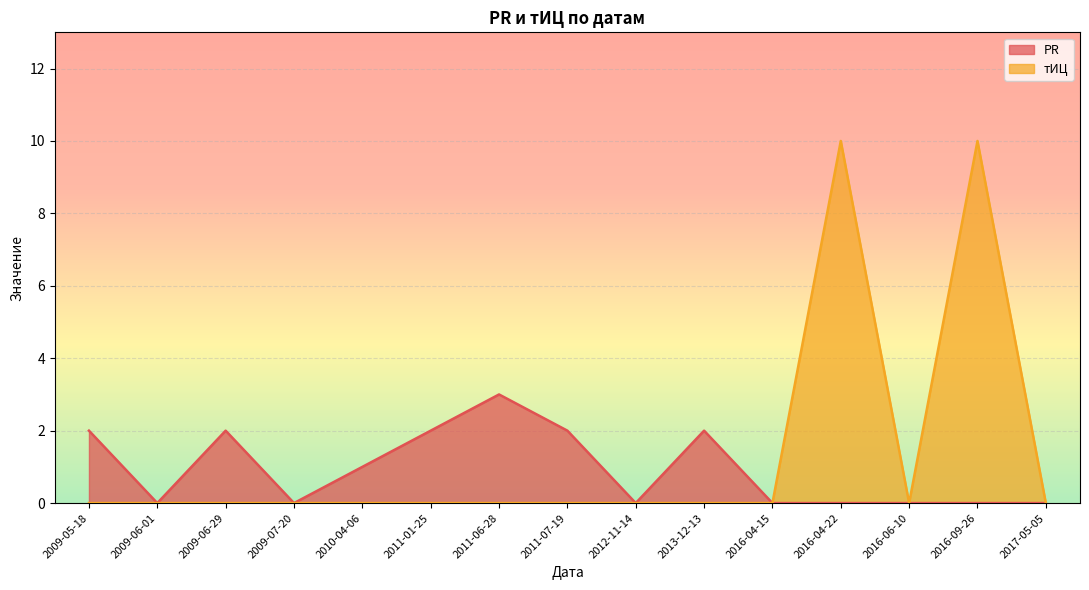

What is the maximum value for тИЦ?

10